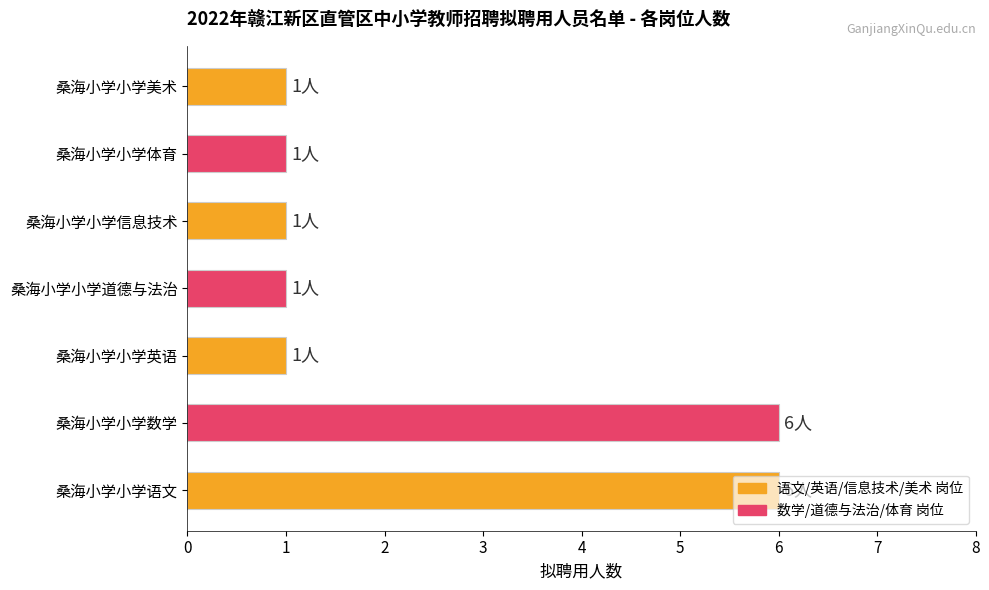

Which has a higher value, 桑海小学小学语文 or 桑海小学小学体育?

桑海小学小学语文